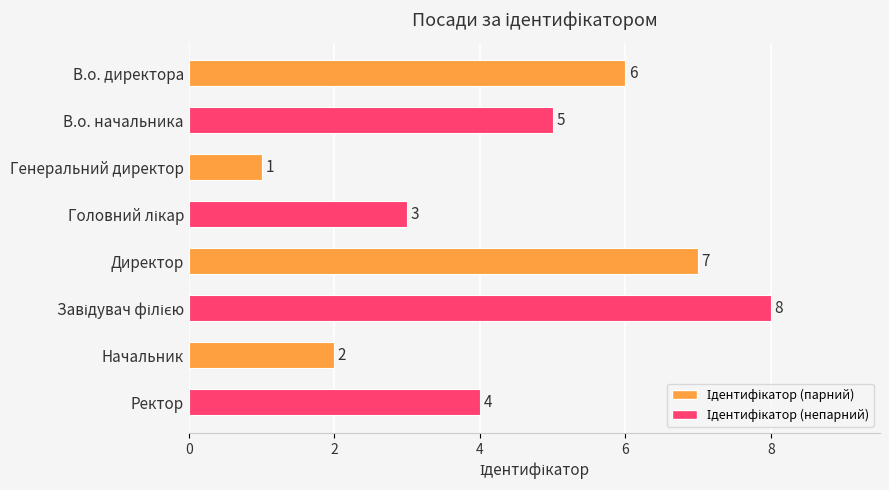

What is the sum of the values at В.о. директора and В.о. начальника?

11